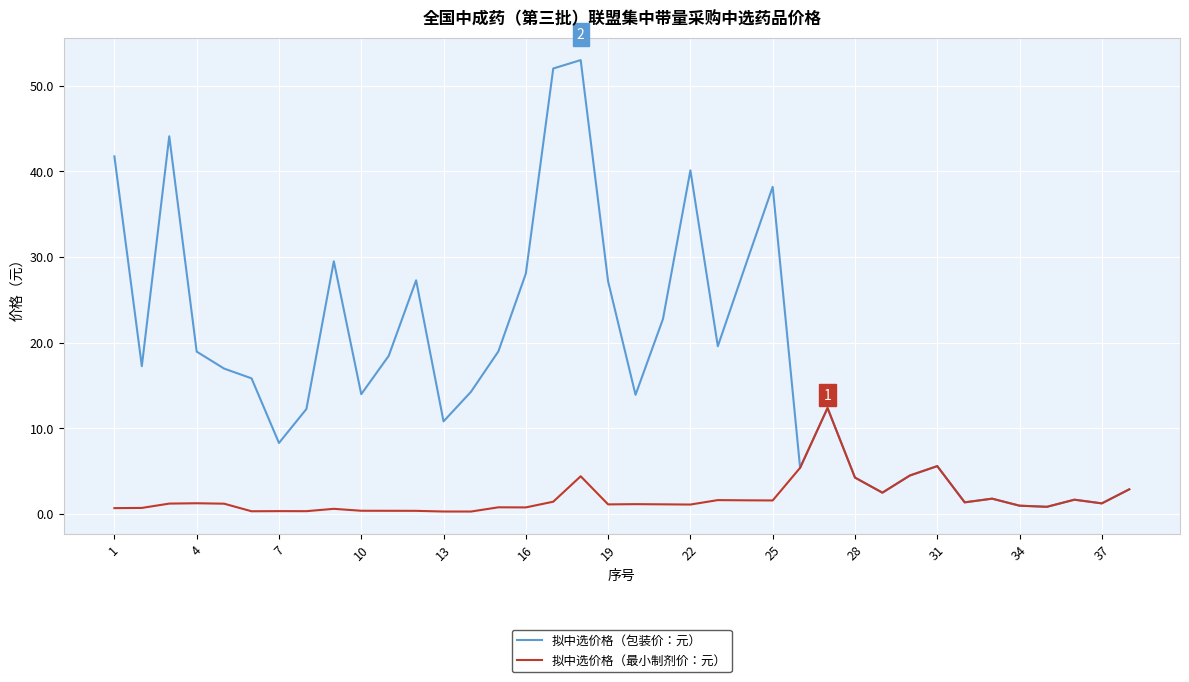

Which series has the widest spread of values?

拟中选价格（包装价：元）